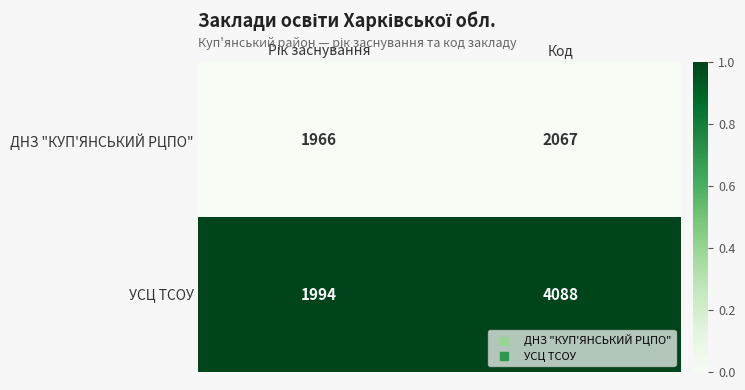

Reading left to right, list all the values displayed in this chart.

ДНЗ "КУП'ЯНСЬКИЙ РЦПО": 1966	2067
УСЦ ТСОУ: 1994	4088